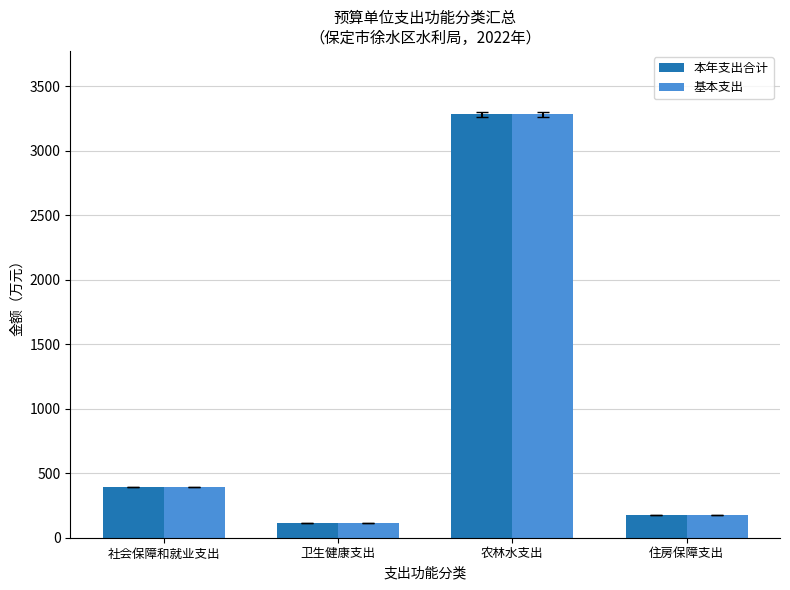

Are the bars horizontal?

No